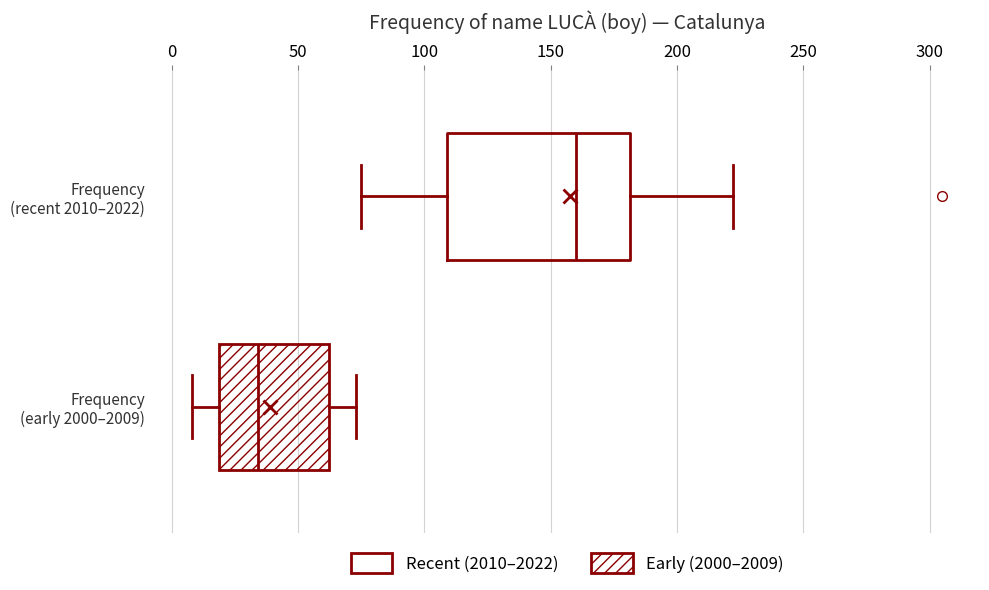

Where does the right whisker of the box for Frequency (early 2000–2009) end on the x-axis? The values are not printed on the chart, so give them approximately, as read against the axis.

75